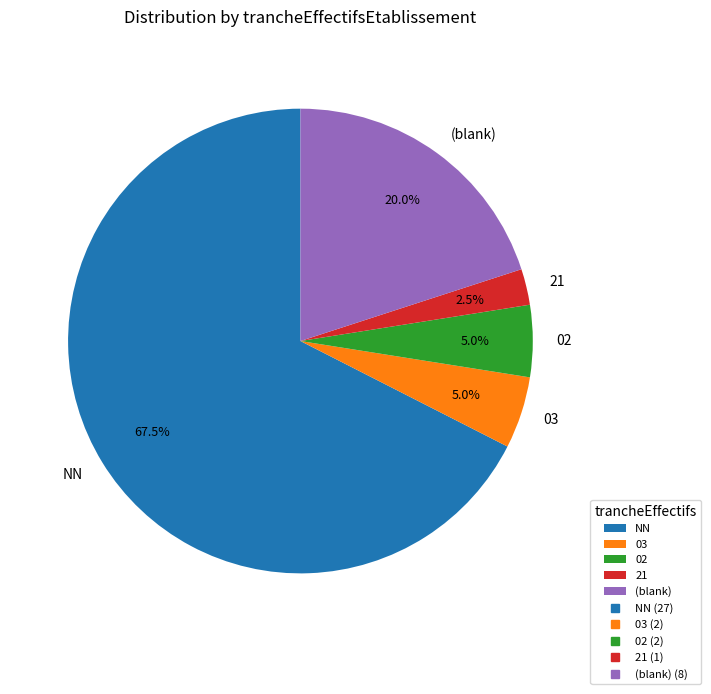

What portion of the pie excludes 21?

97.5%